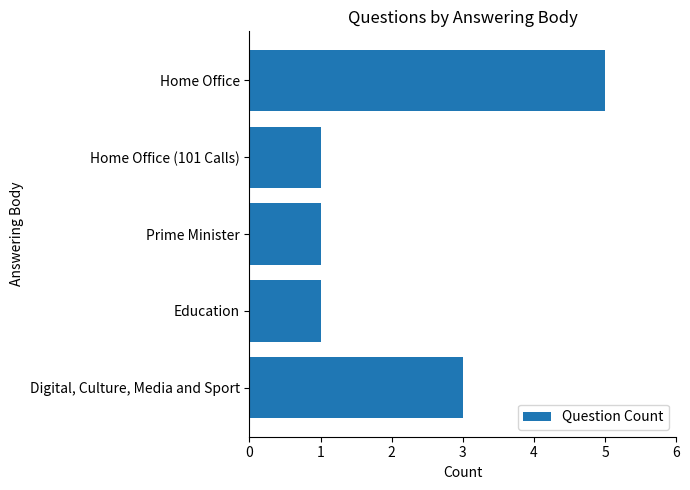

What is the difference between the maximum and minimum values?

4